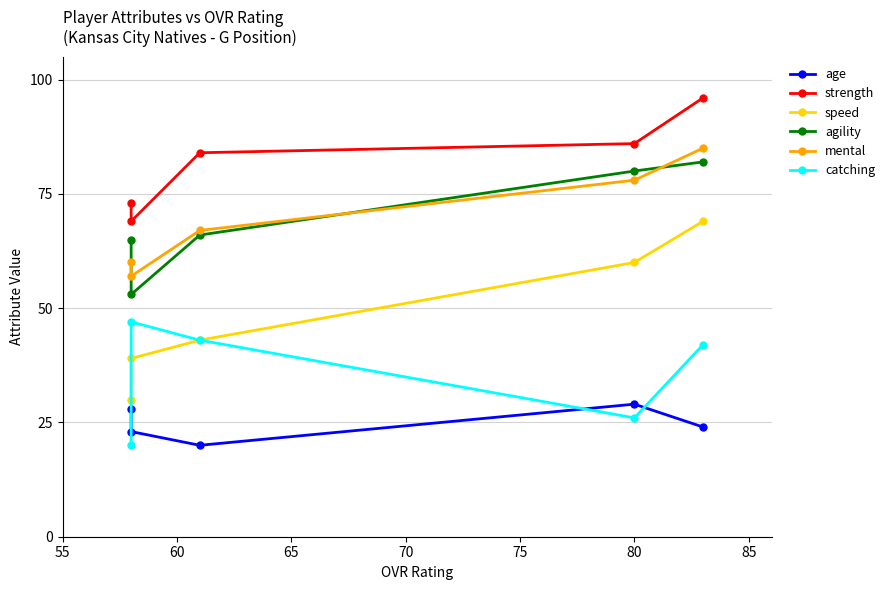

What are all the series names shown in the legend?

age, strength, speed, agility, mental, catching